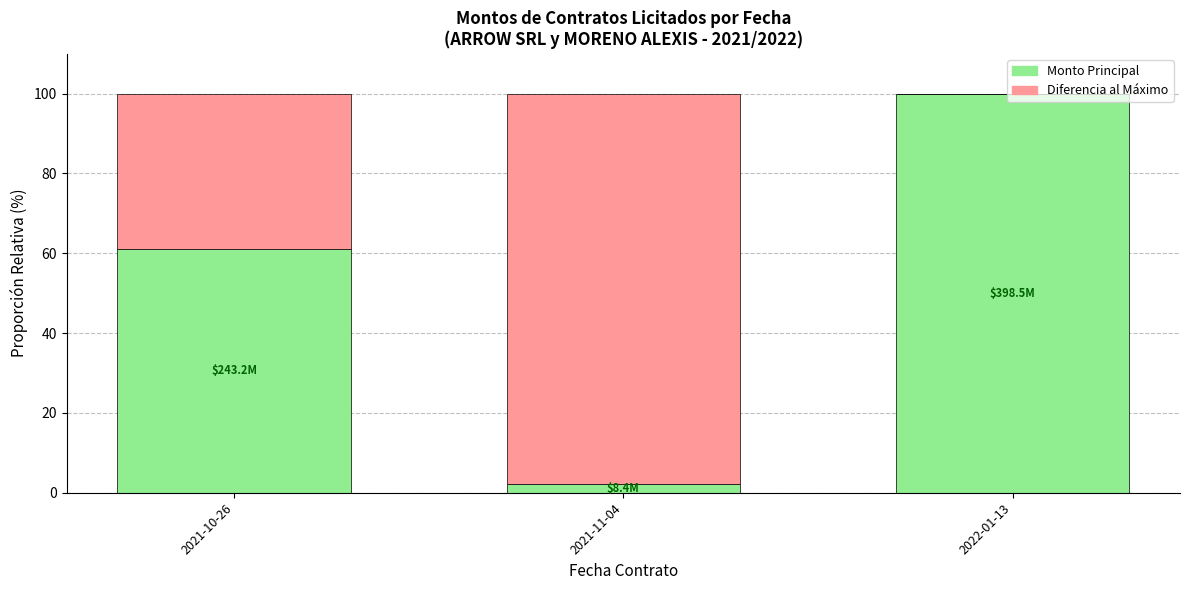

At which label does Monto Principal reach its peak?

2022-01-13